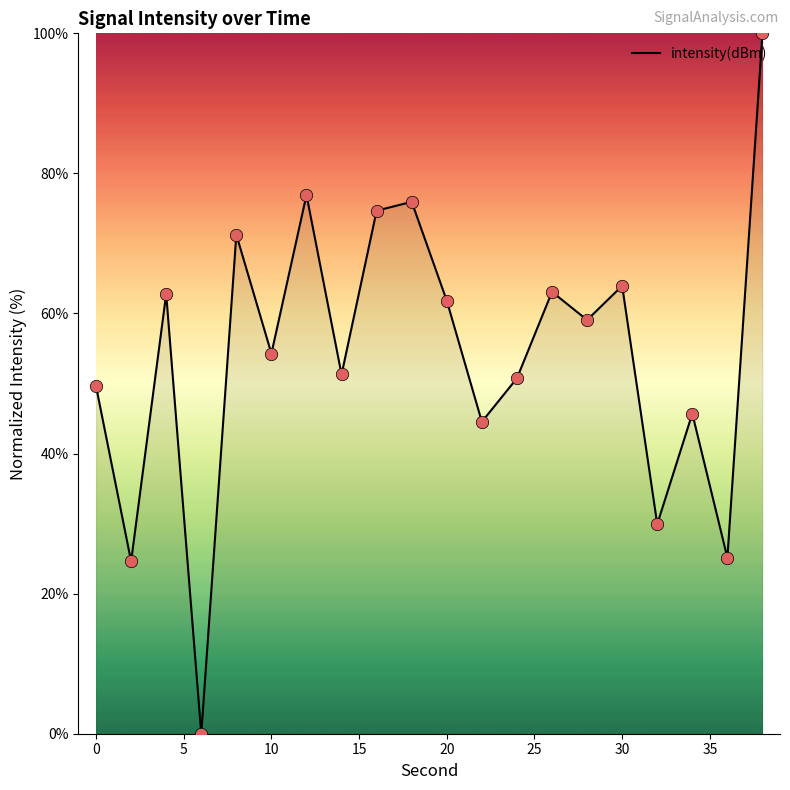

What is the difference between the maximum and minimum values?

100.0